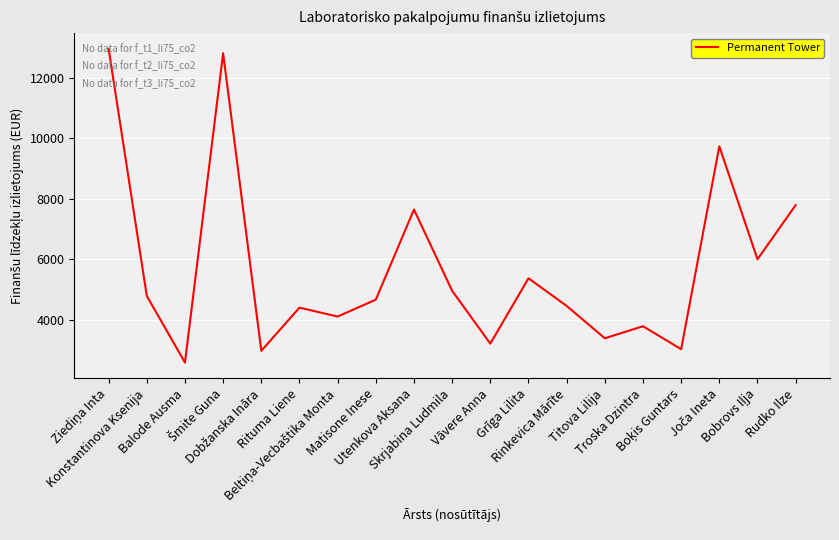

Count the number of categories in the chart.

19